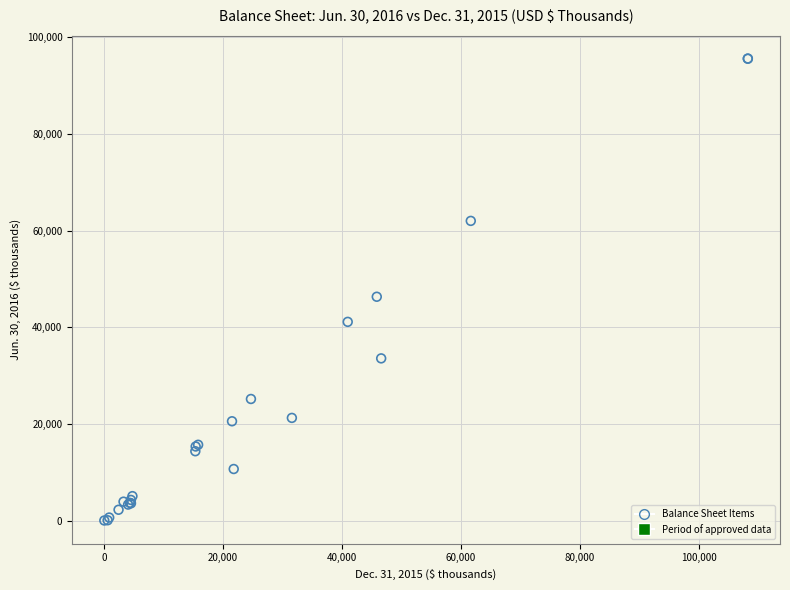

What Y value in the scatter plot is closest to 47807?

46321